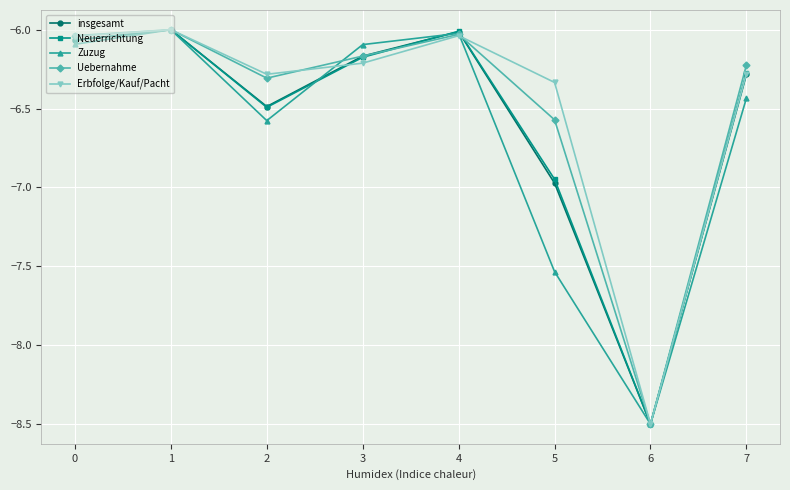

What is the value of the Neuerrichtung point at the 3rd from the left?

-6.5